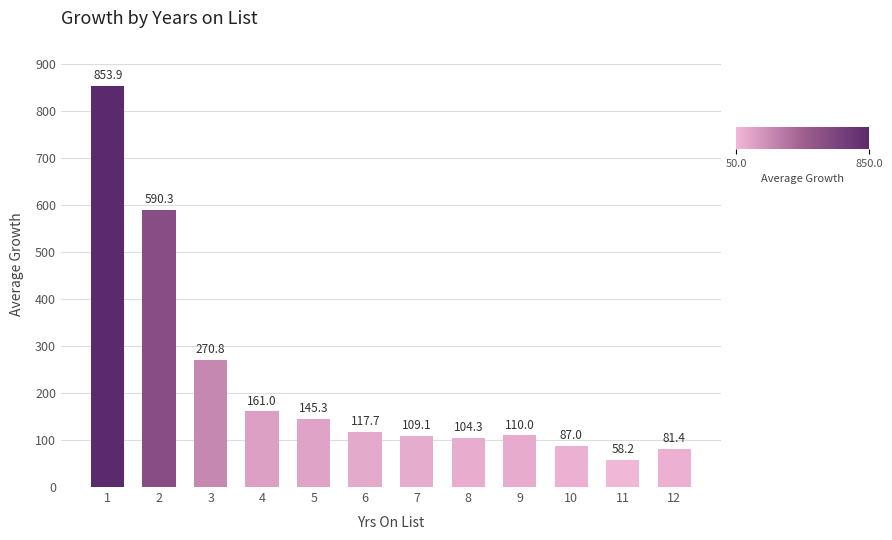

Count the number of data series in this chart.

1